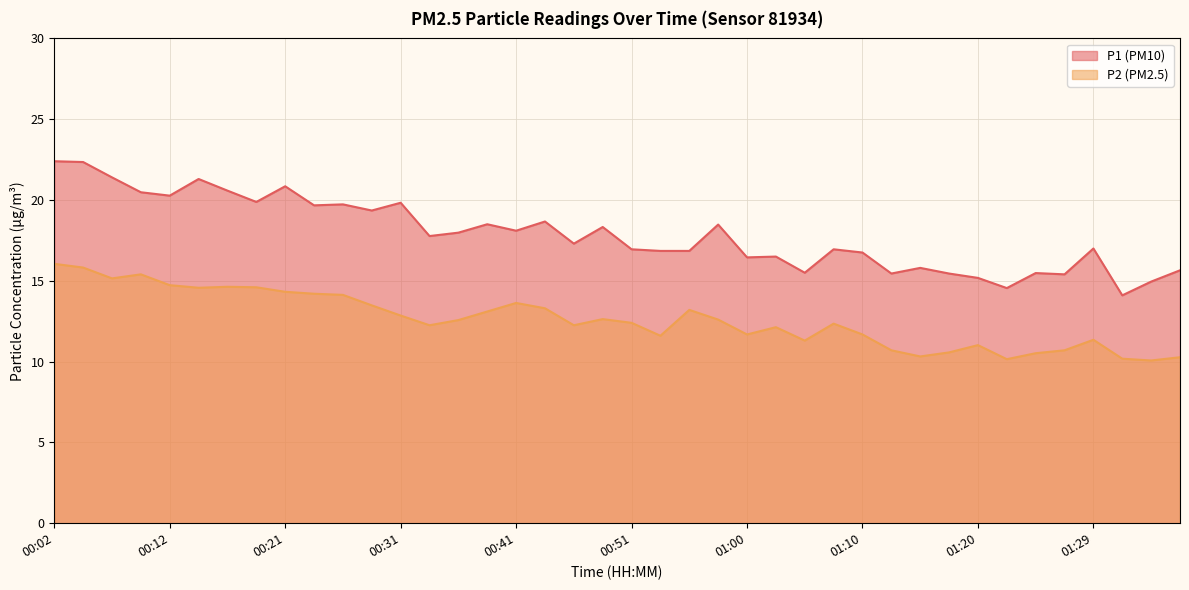

Count the number of data series in this chart.

2